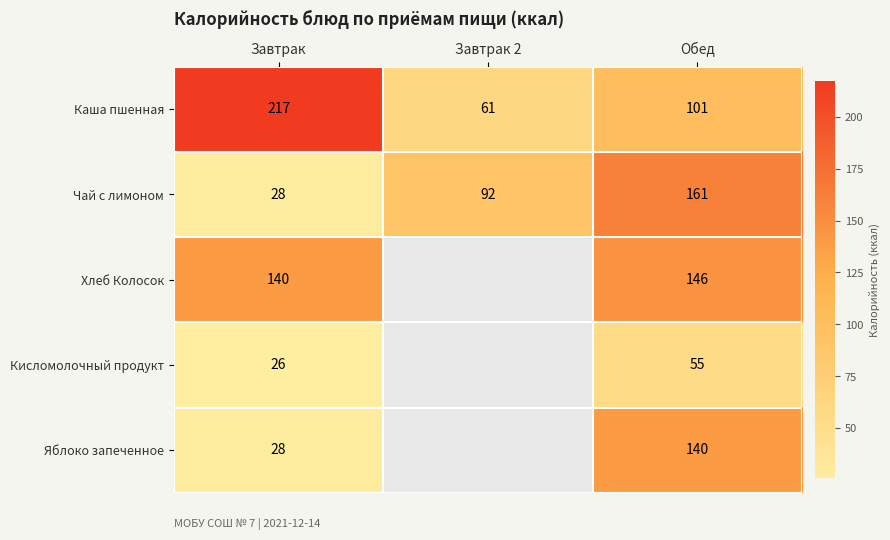

Rank the series at Обед from highest to lowest value.

Чай с лимоном, Хлеб Колосок, Яблоко запеченное, Каша пшенная, Кисломолочный продукт